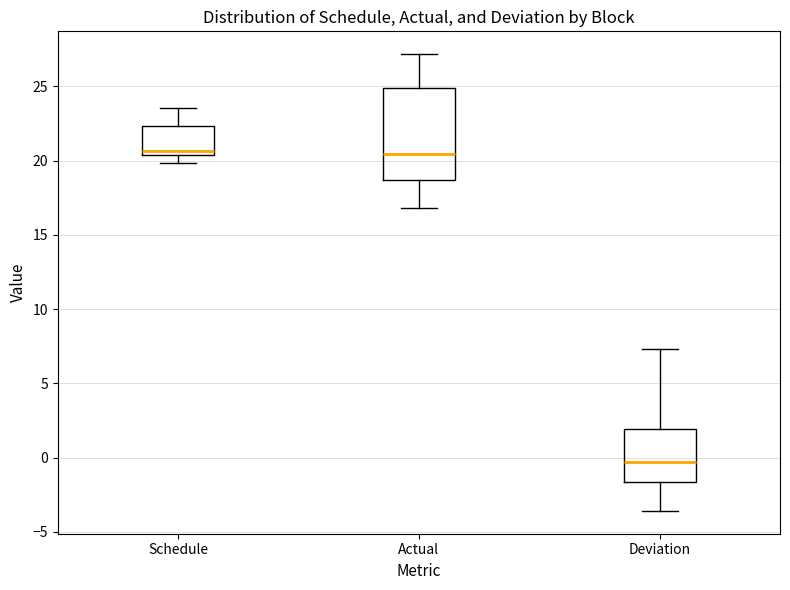

Where does the lower whisker of the box for Actual end on the y-axis? The values are not printed on the chart, so give them approximately, as read against the axis.

17.0